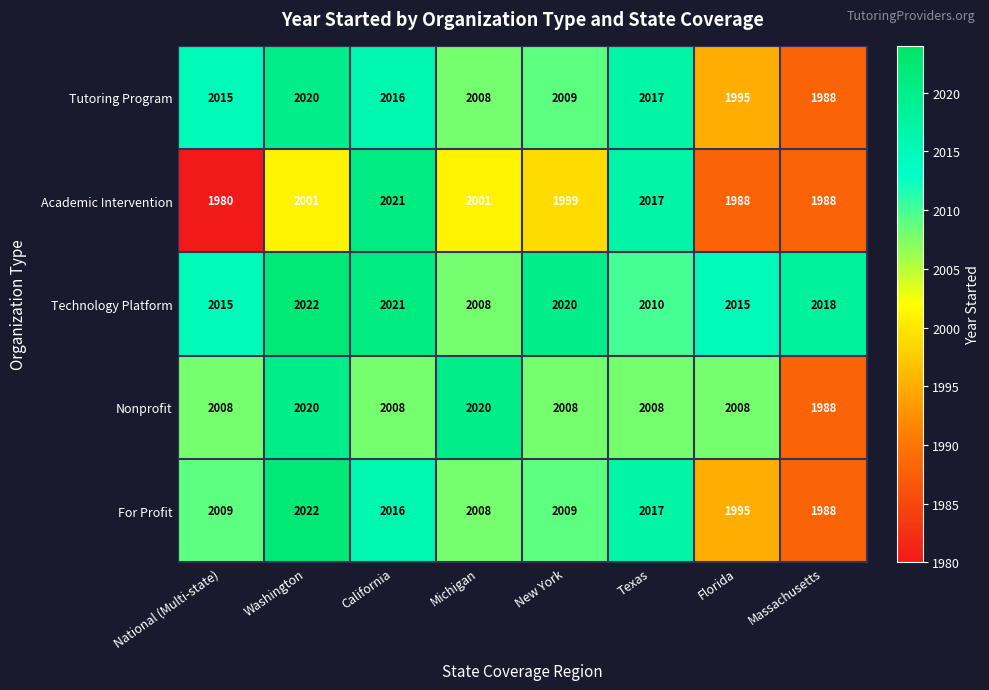

The Academic Intervention series shows 3262 at Texas. True or false?

False